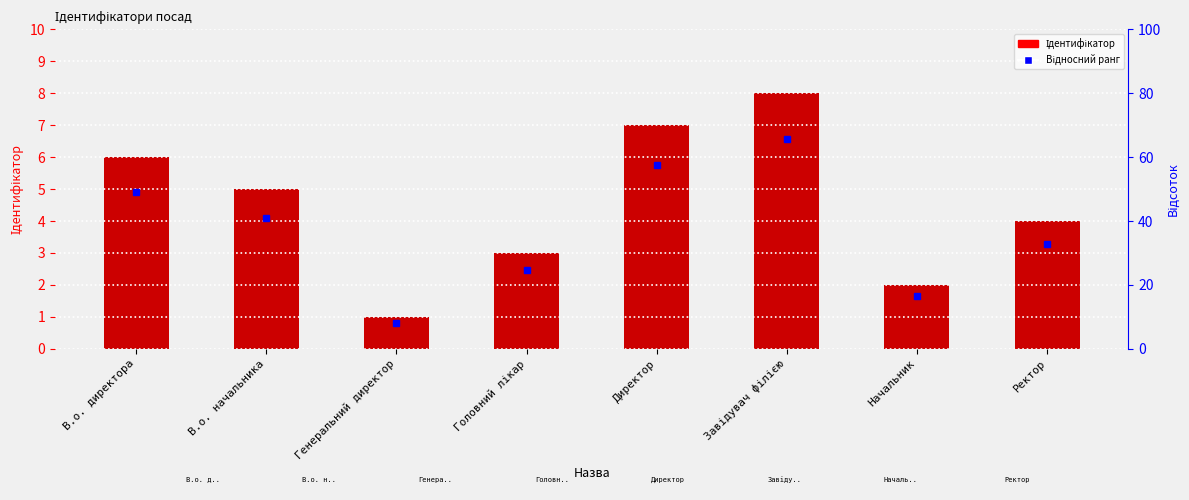

Approximately how many times larger is the value at В.о. начальника compared to Головний лікар?

1.7